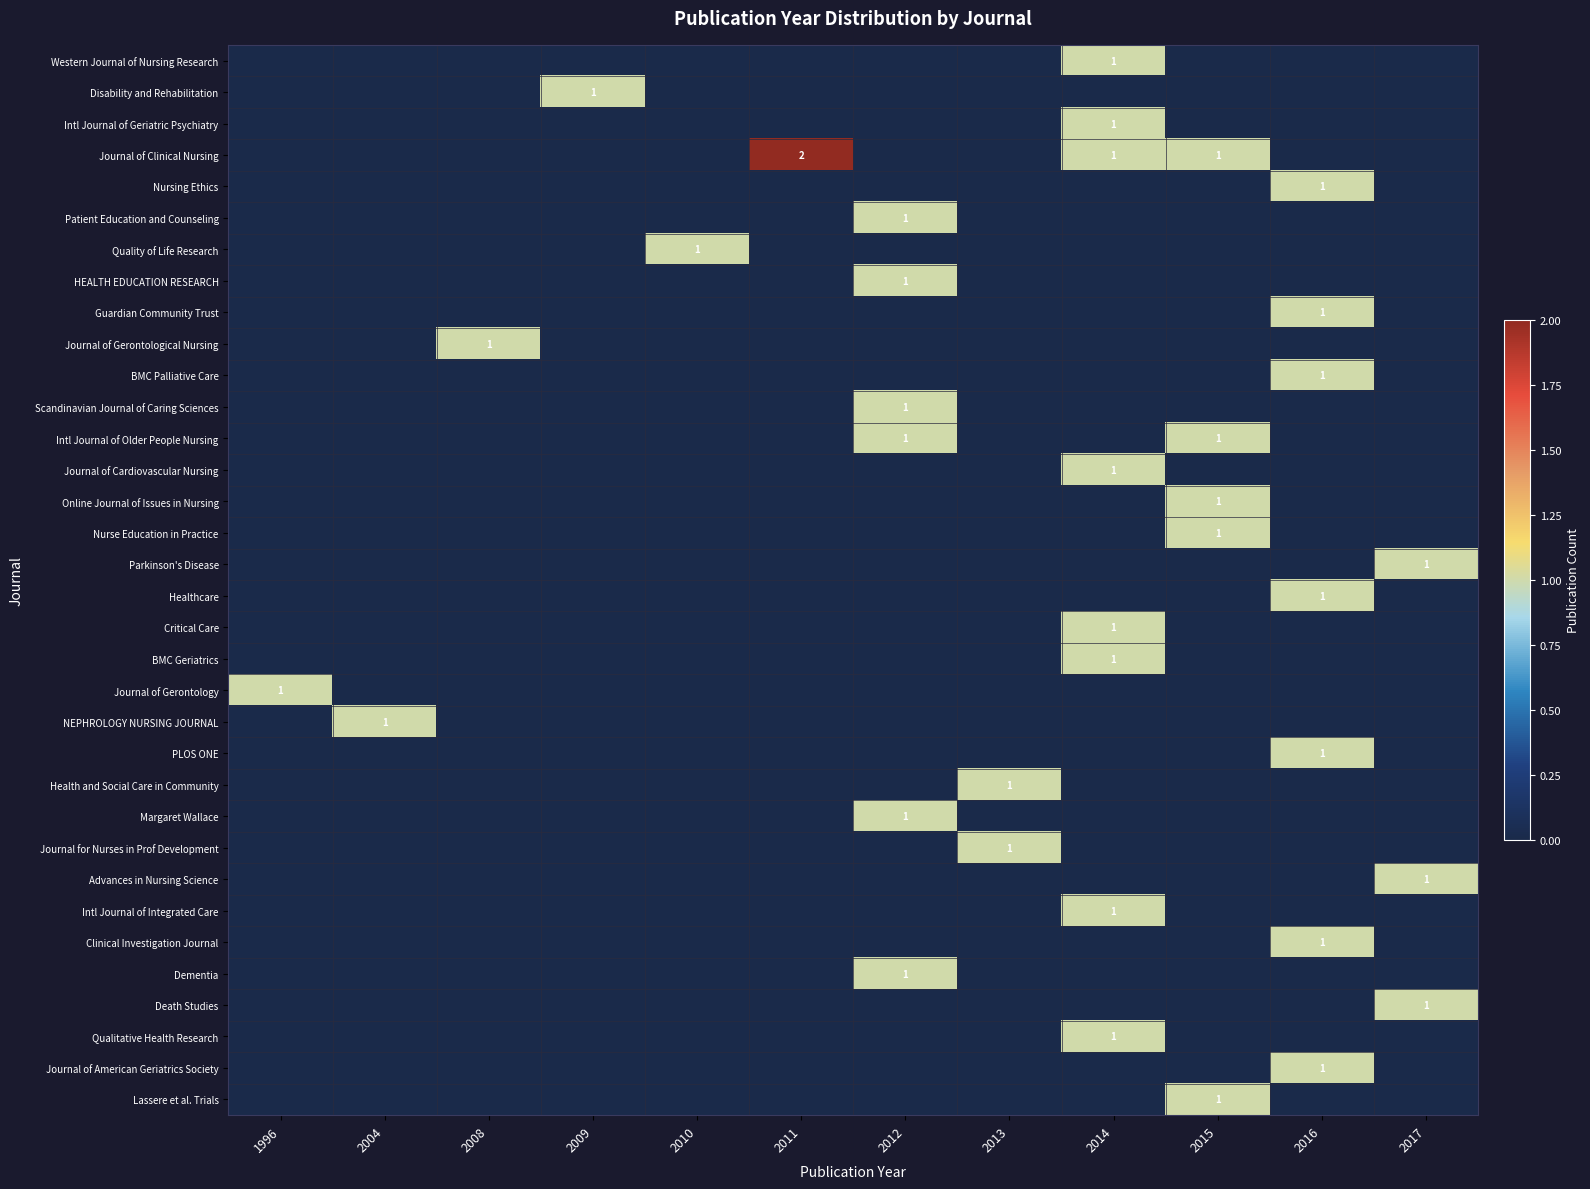

What is the spread (max minus min) of values at 2012?

1